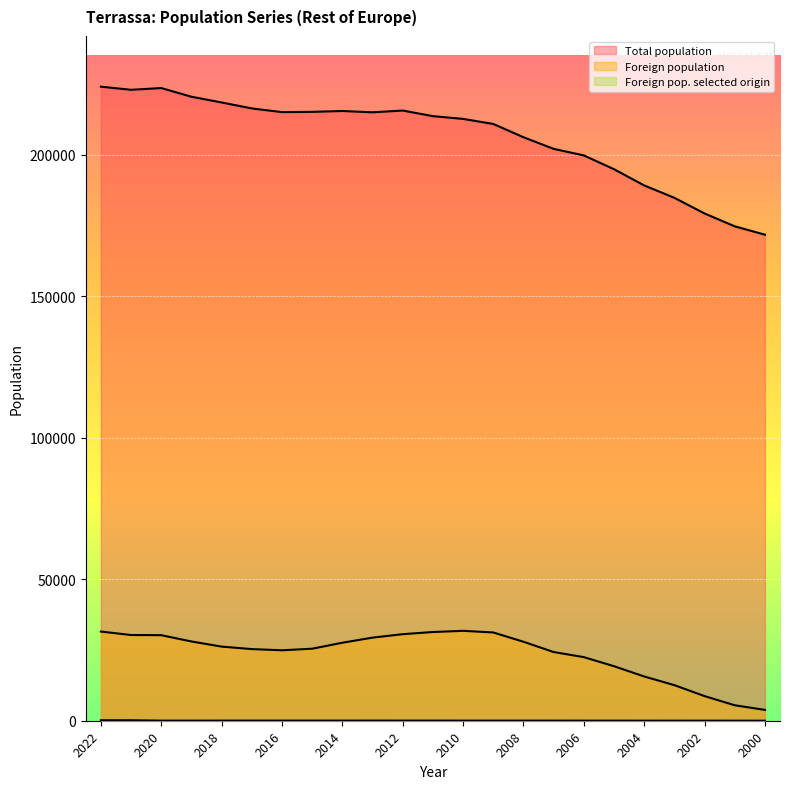

Where is Foreign pop. selected origin nearest to the value 91?

2013